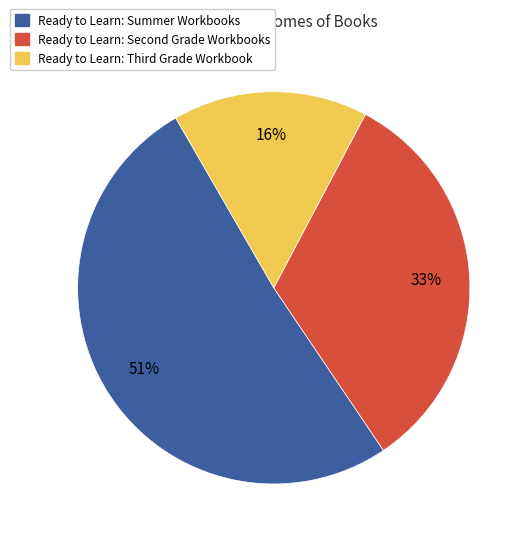

To the nearest percent, what percentage of the pie is Ready to Learn: Summer Workbooks?

51%